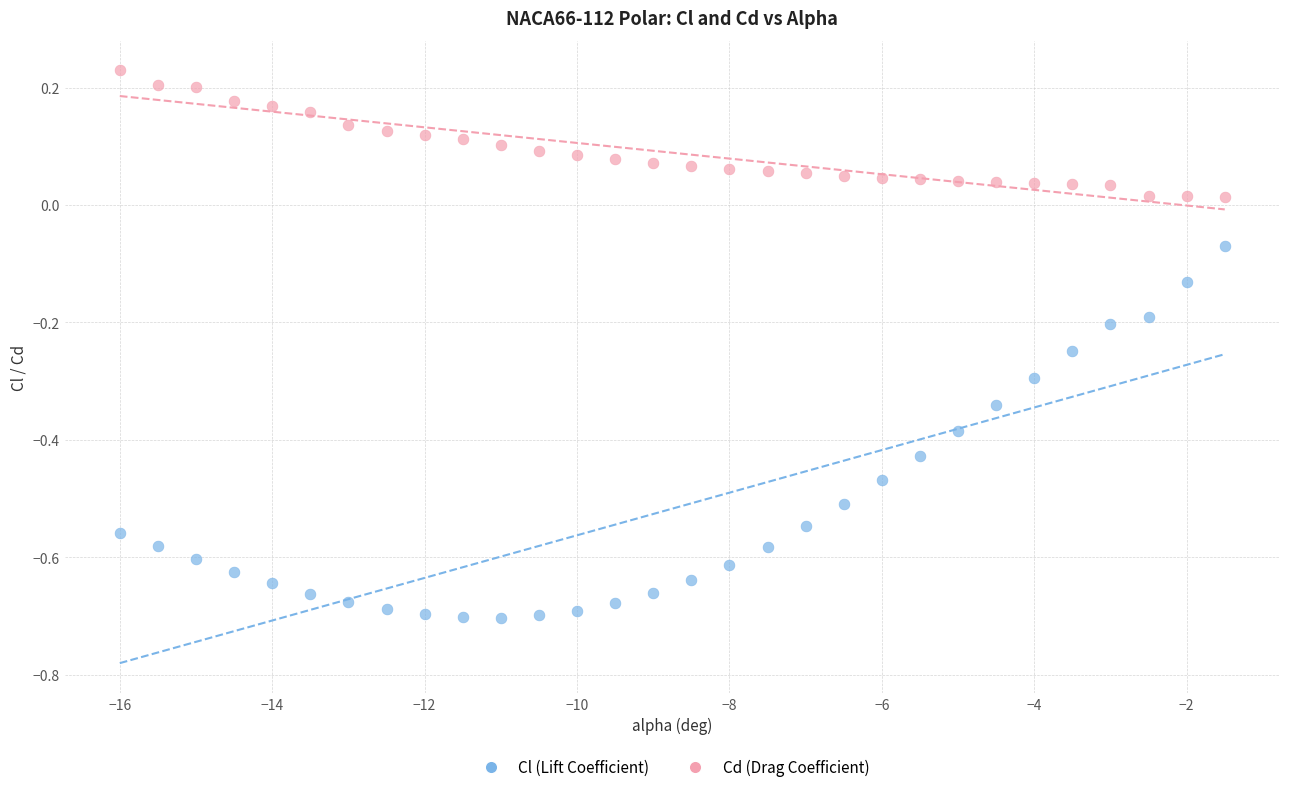

Which series has the widest spread of Y values?

Cl (Lift Coefficient)